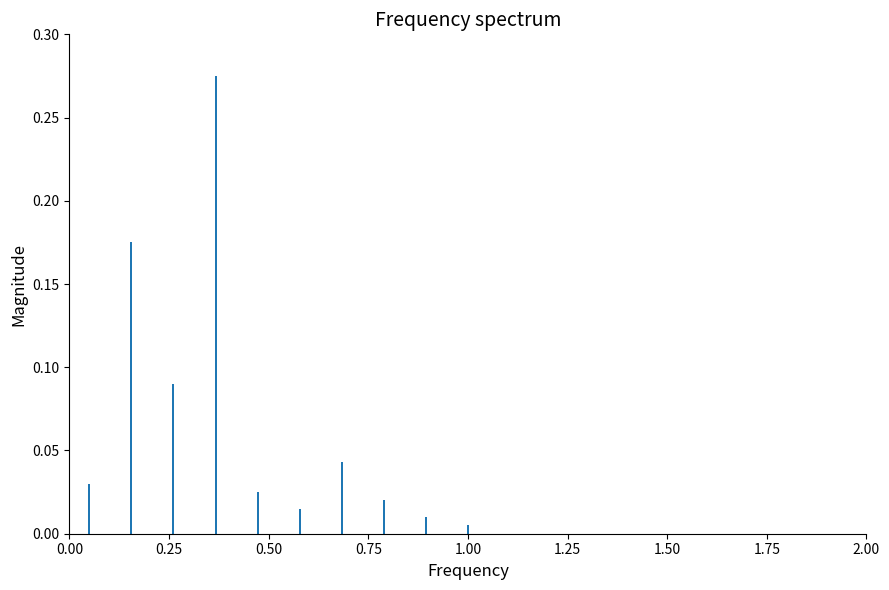

What is the sum of all values?

0.7